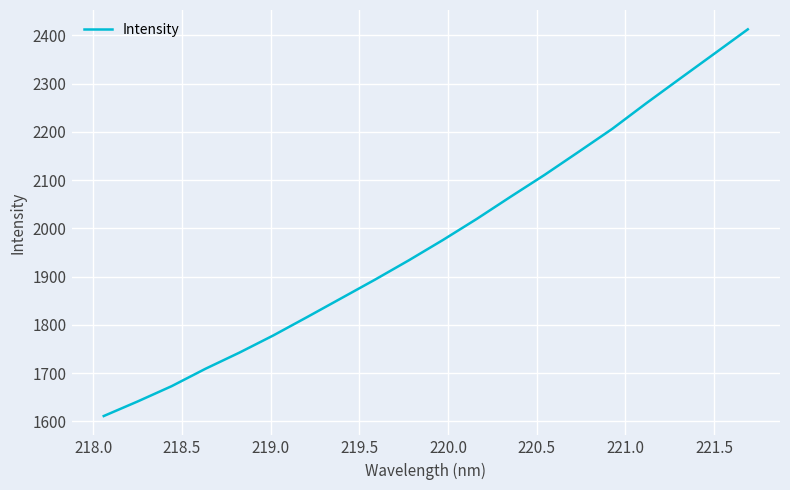

Reading left to right, what are all the values shown in this chart?

1611.1	1641.3	1672.9	1709.1	1742.5	1778.1	1816.3	1855.0	1893.8	1933.9	1975.8	2019.5	2065.5	2110.7	2158.3	2206.3	2259.1	2310.4	2361.3	2412.4